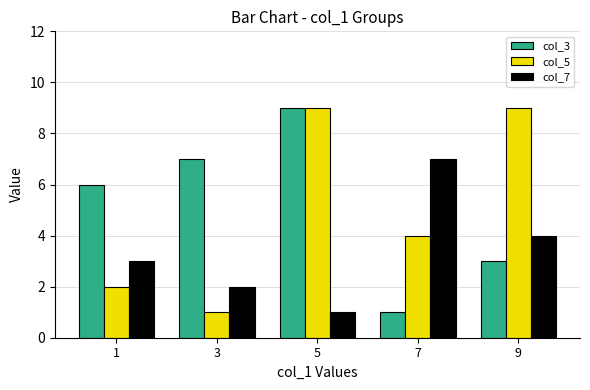

At how many categories does at least one series exceed 3?

5